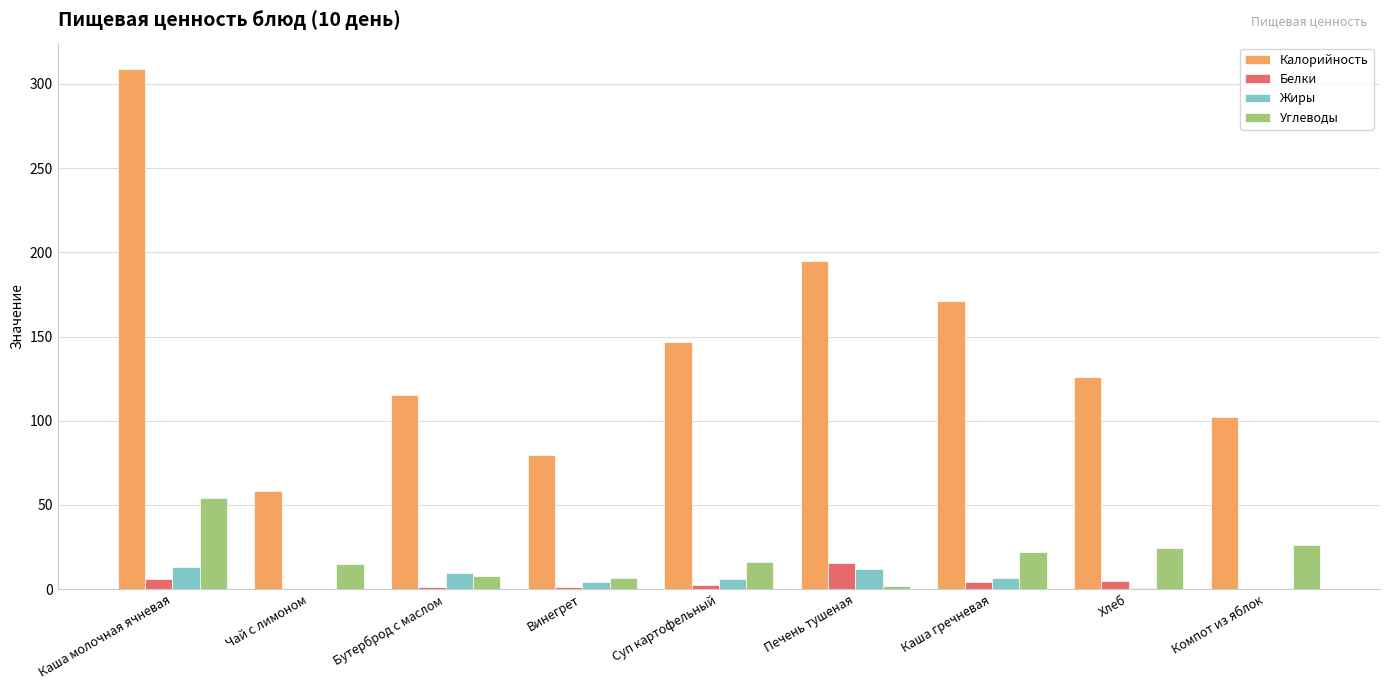

Which series has the largest range (max minus min)?

Калорийность